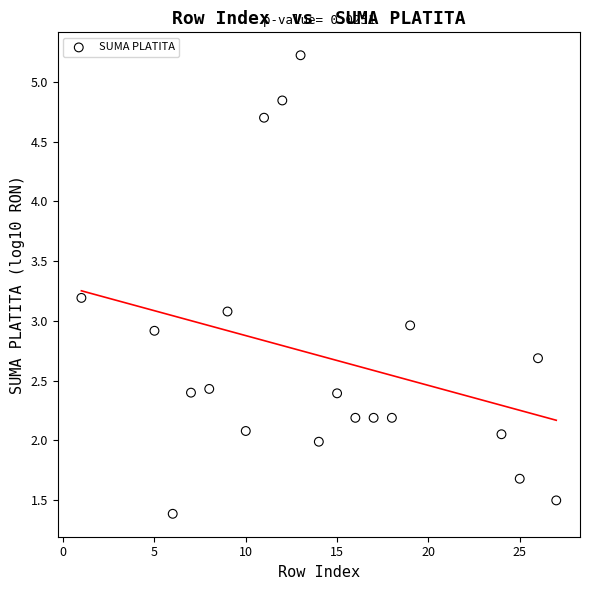

What is the range of X values (max minus min)?

26.0